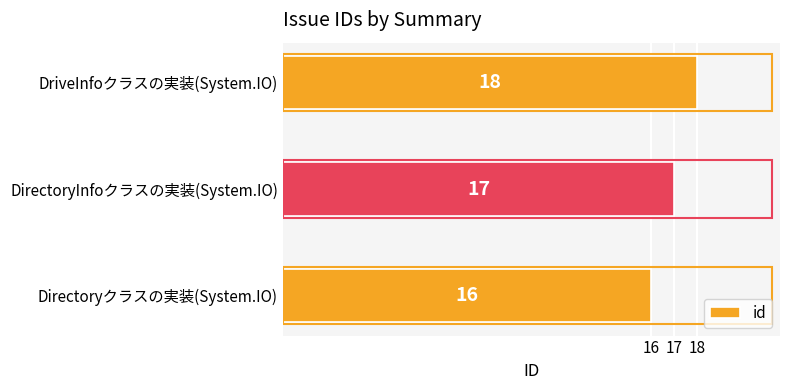

Count the values in the range 16 to 18.

3